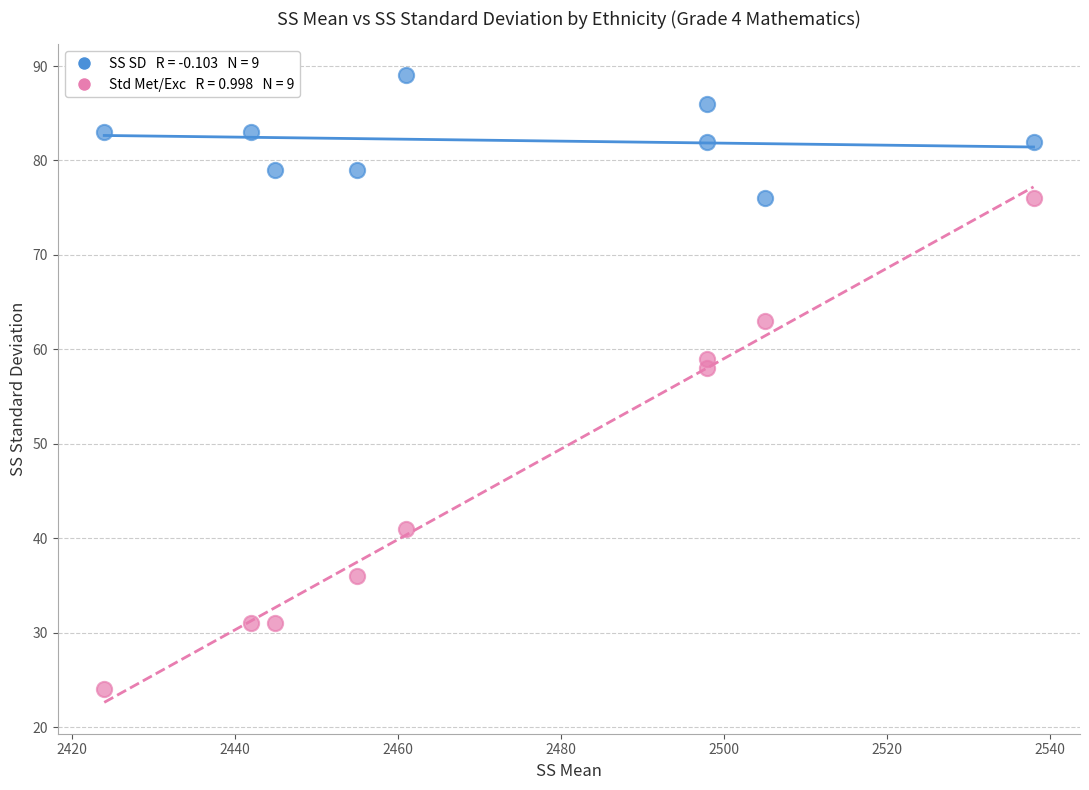

Across all series, what Y value is closest to 56?

58